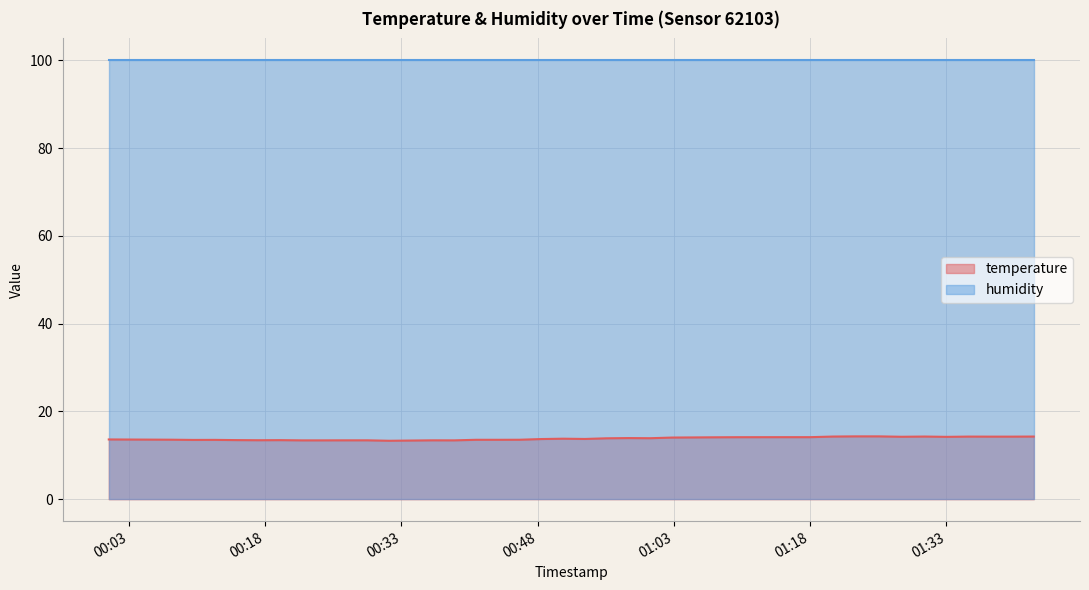

What is the label of the 20th point from the right?

2023-05-23T00:53:12